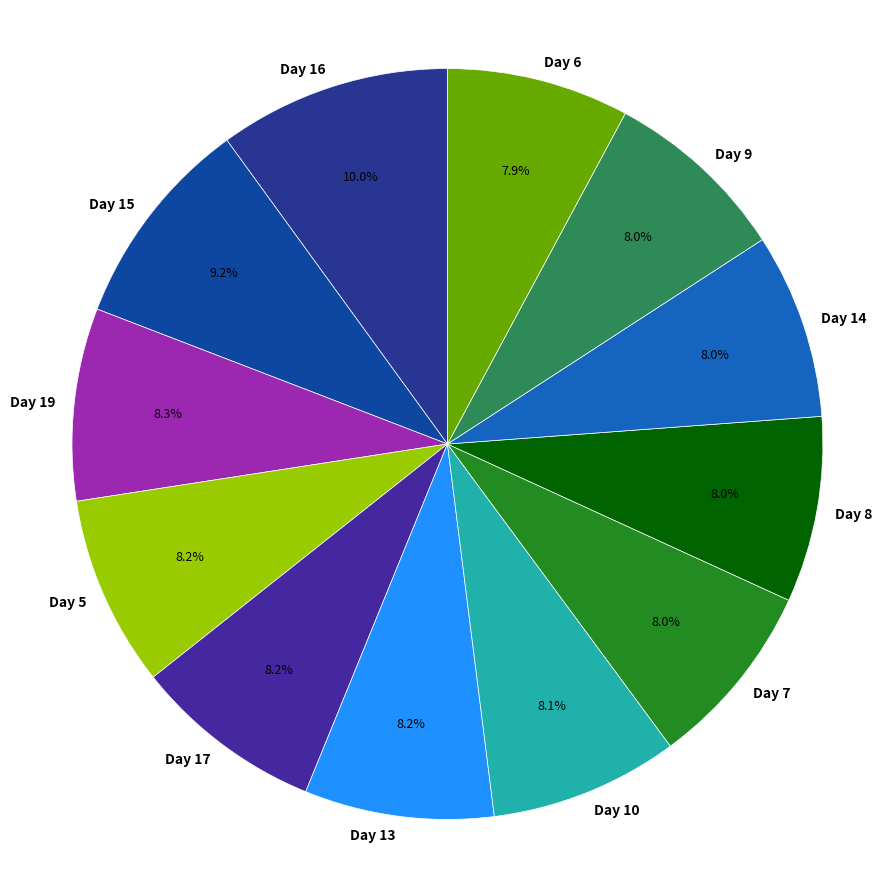

How many slices are in this pie chart?

12